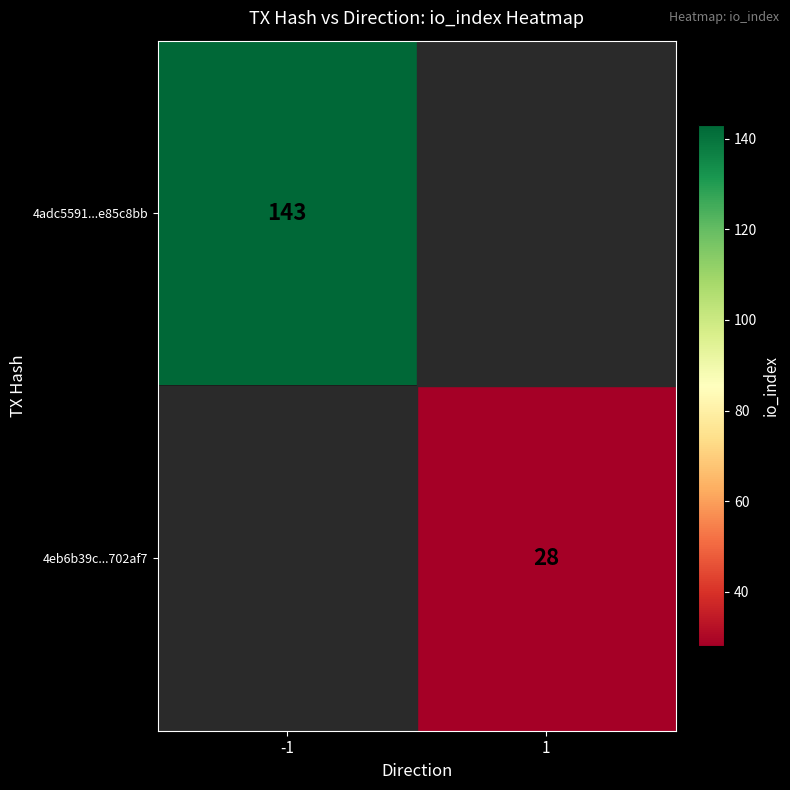

Is it true that 4eb6b39c...702af7 equals 39 at 1?

False